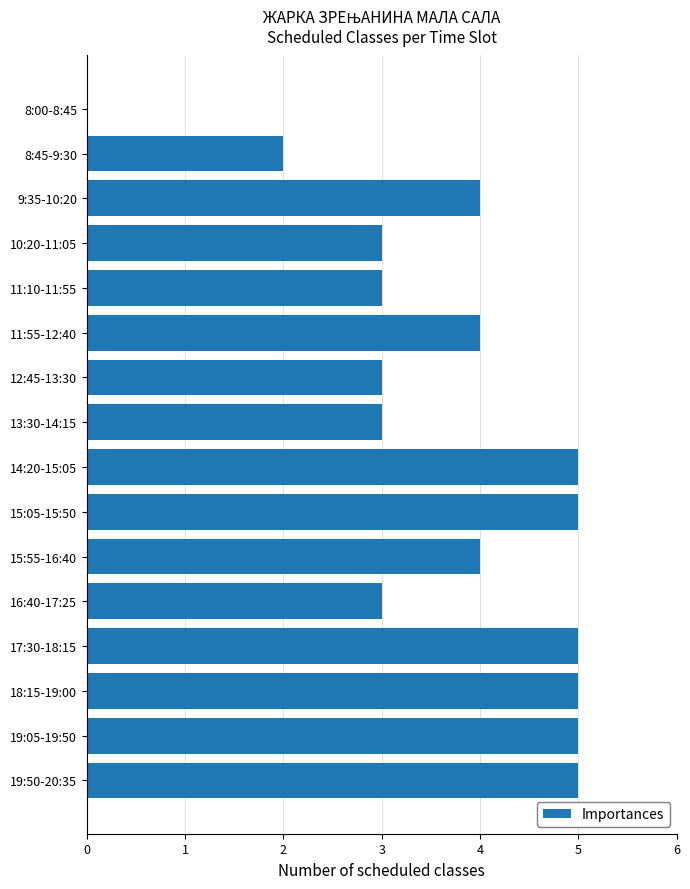

True or false: the data shows 2 at 19:05-19:50.

False